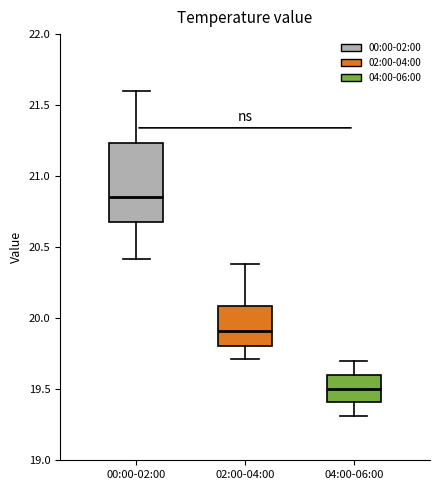

Comparing the boxes themselves (not the whiskers), which one is the tallest?

00:00-02:00